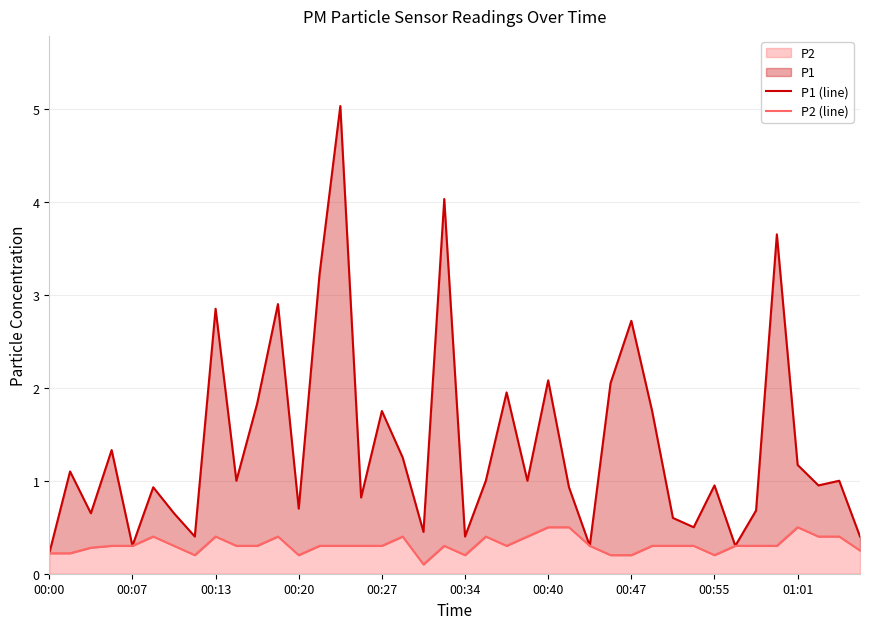

Reading right to left, what are all the values shown in this chart?

P1 (line): 0.4	1.0	0.9	1.2	3.6	0.7	0.3	0.9	0.5	0.6	1.8	2.7	2.0	0.3	0.9	2.1	1.0	1.9	1.0	0.4	4.0	0.5	1.2	1.8	0.8	5.0	3.2	0.7	2.9	1.8	1.0	2.9	0.4	0.7	0.9	0.3	1.3	0.7	1.1	0.2
P2 (line): 0.2	0.4	0.4	0.5	0.3	0.3	0.3	0.2	0.3	0.3	0.3	0.2	0.2	0.3	0.5	0.5	0.4	0.3	0.4	0.2	0.3	0.1	0.4	0.3	0.3	0.3	0.3	0.2	0.4	0.3	0.3	0.4	0.2	0.3	0.4	0.3	0.3	0.3	0.2	0.2